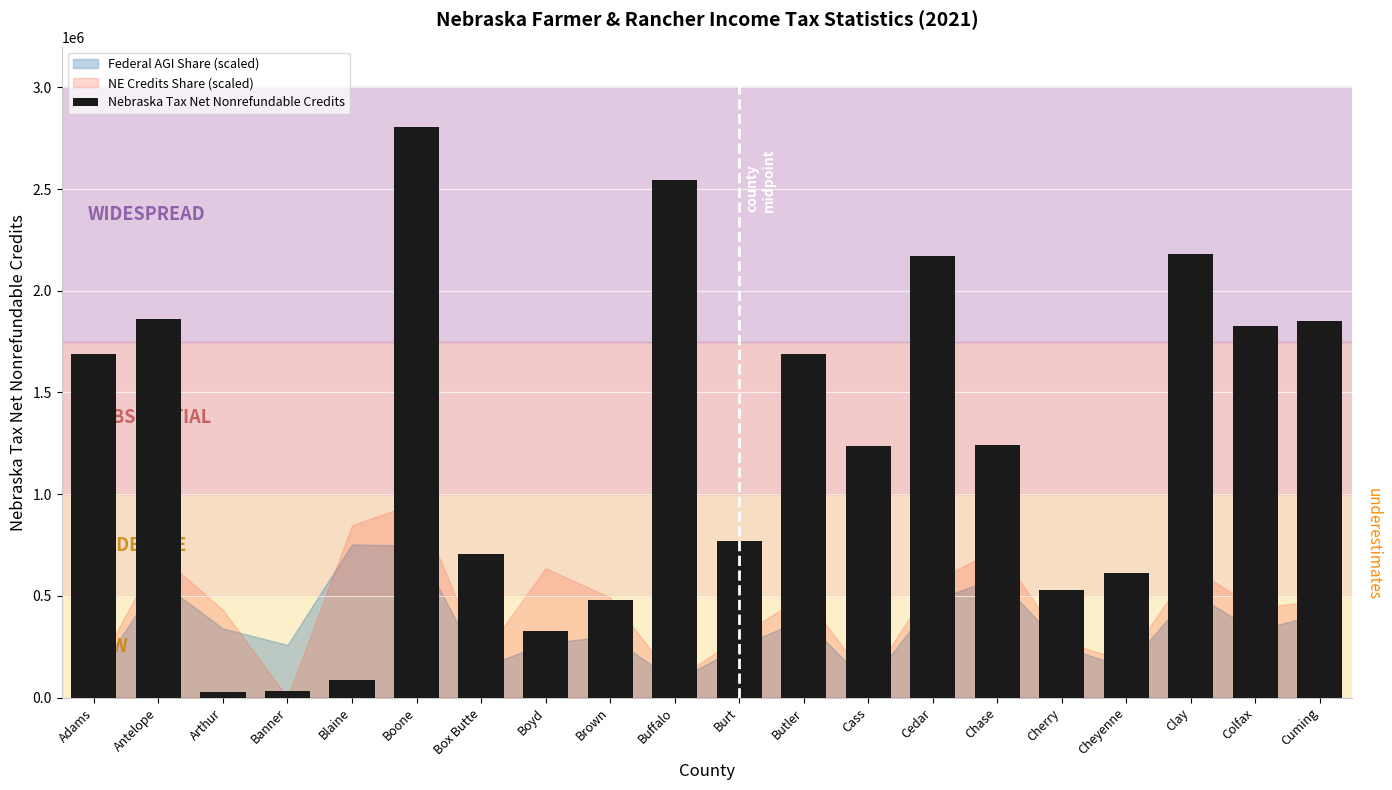

At which label does the data first exceed 1244114?

Adams